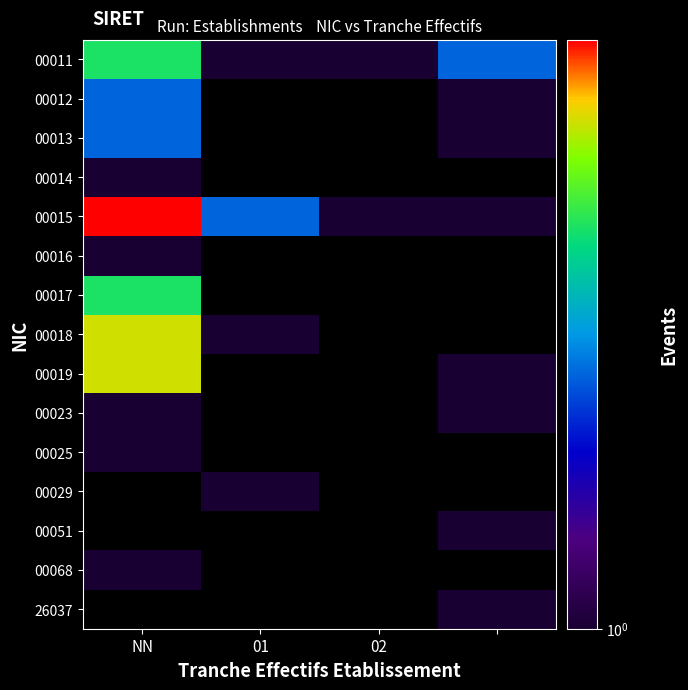

How many categories are shown in the chart?

4